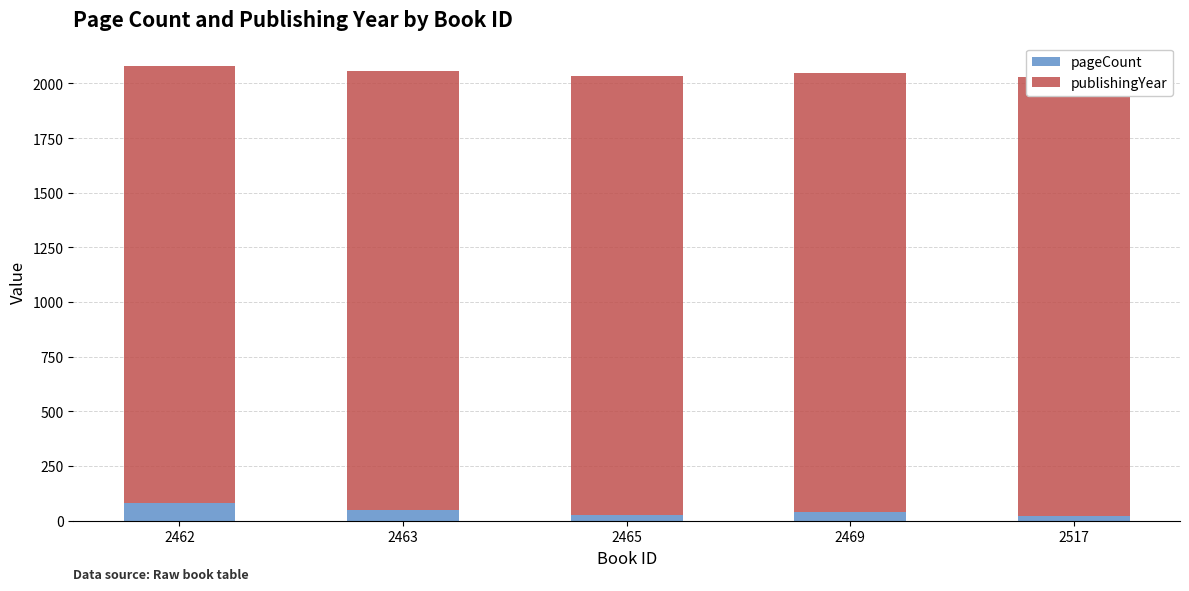

What is the sum of all publishingYear values?

10028